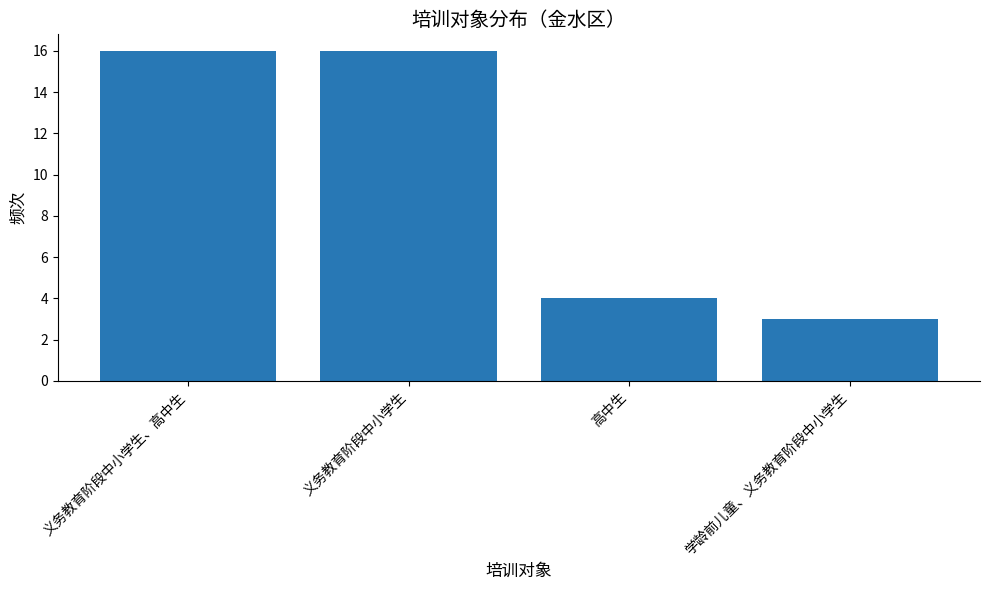

True or false: the data shows 7 at 高中生.

False